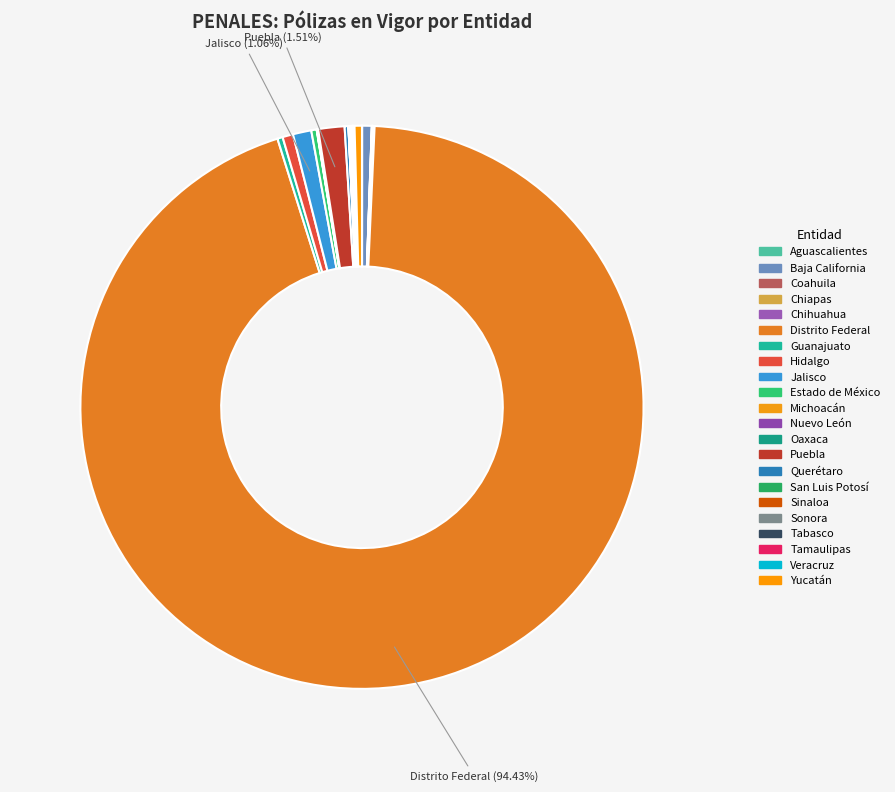

What is the largest slice in the pie chart?

Distrito Federal